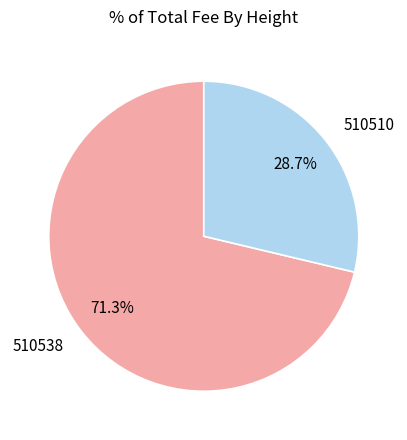

To the nearest percent, what is the difference between the largest and smallest slice percentages?

43%